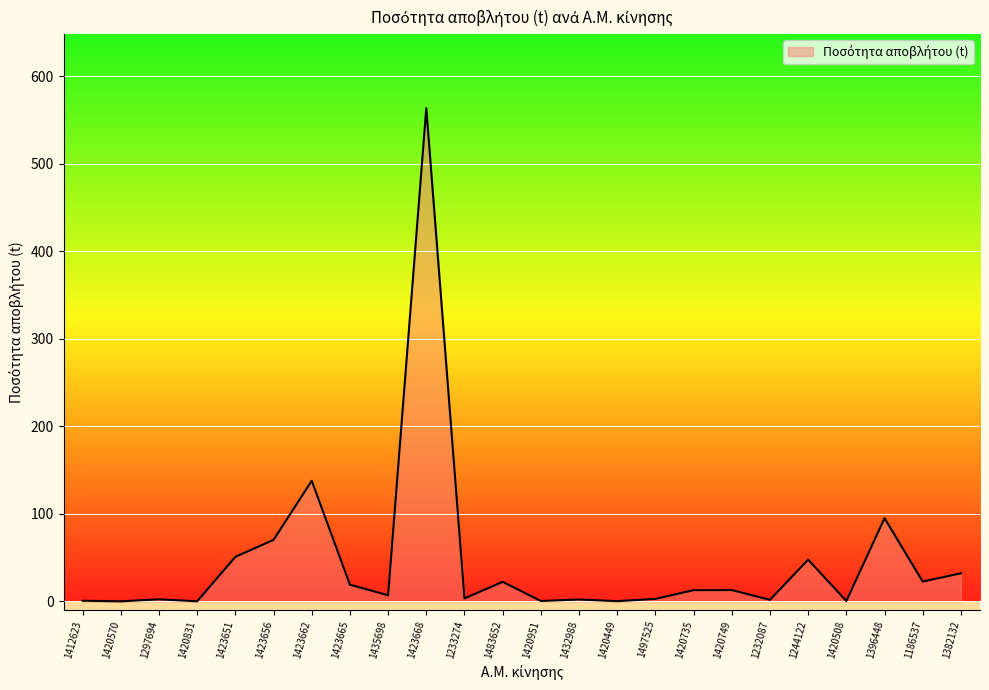

What is the sum of all values?

1107.3